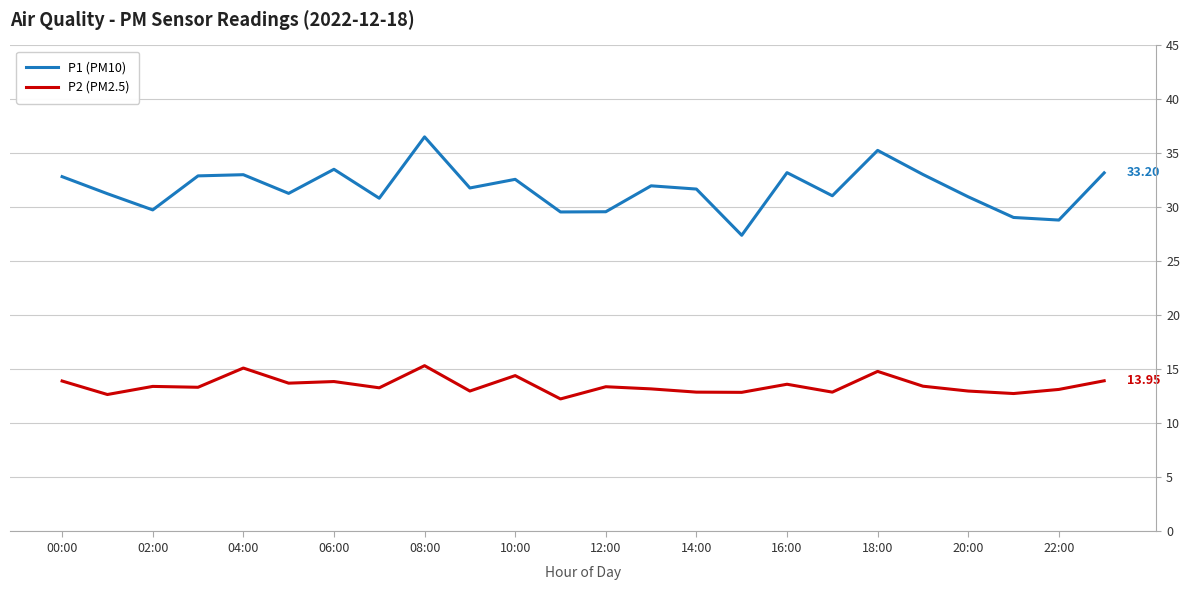

True or false: P2 (PM2.5) has a value of 12.8 at 21.

True